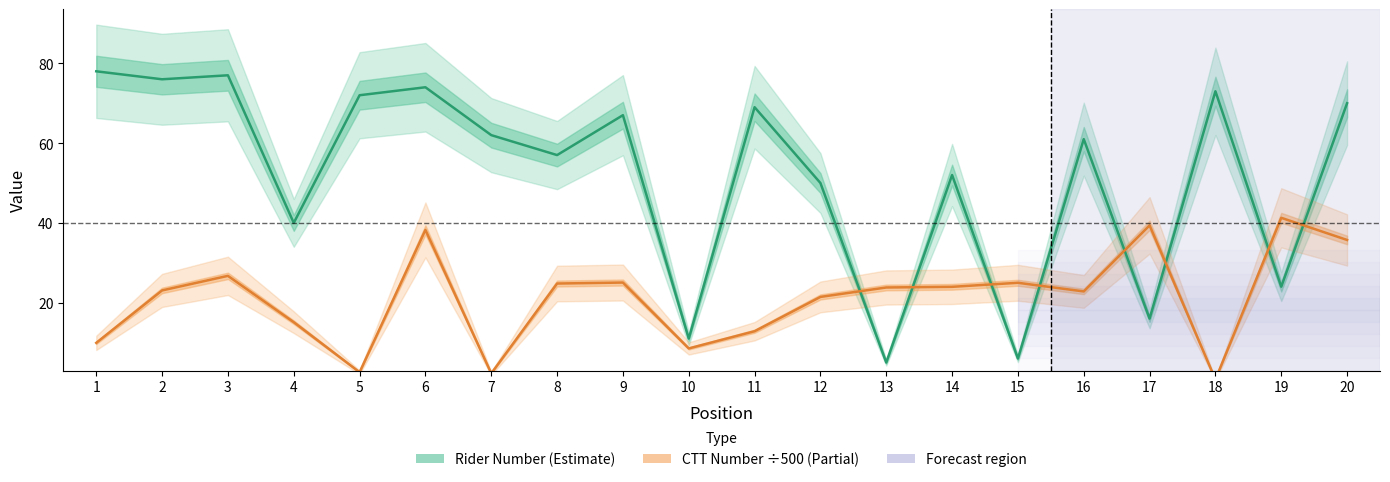

Count the number of data series in this chart.

2